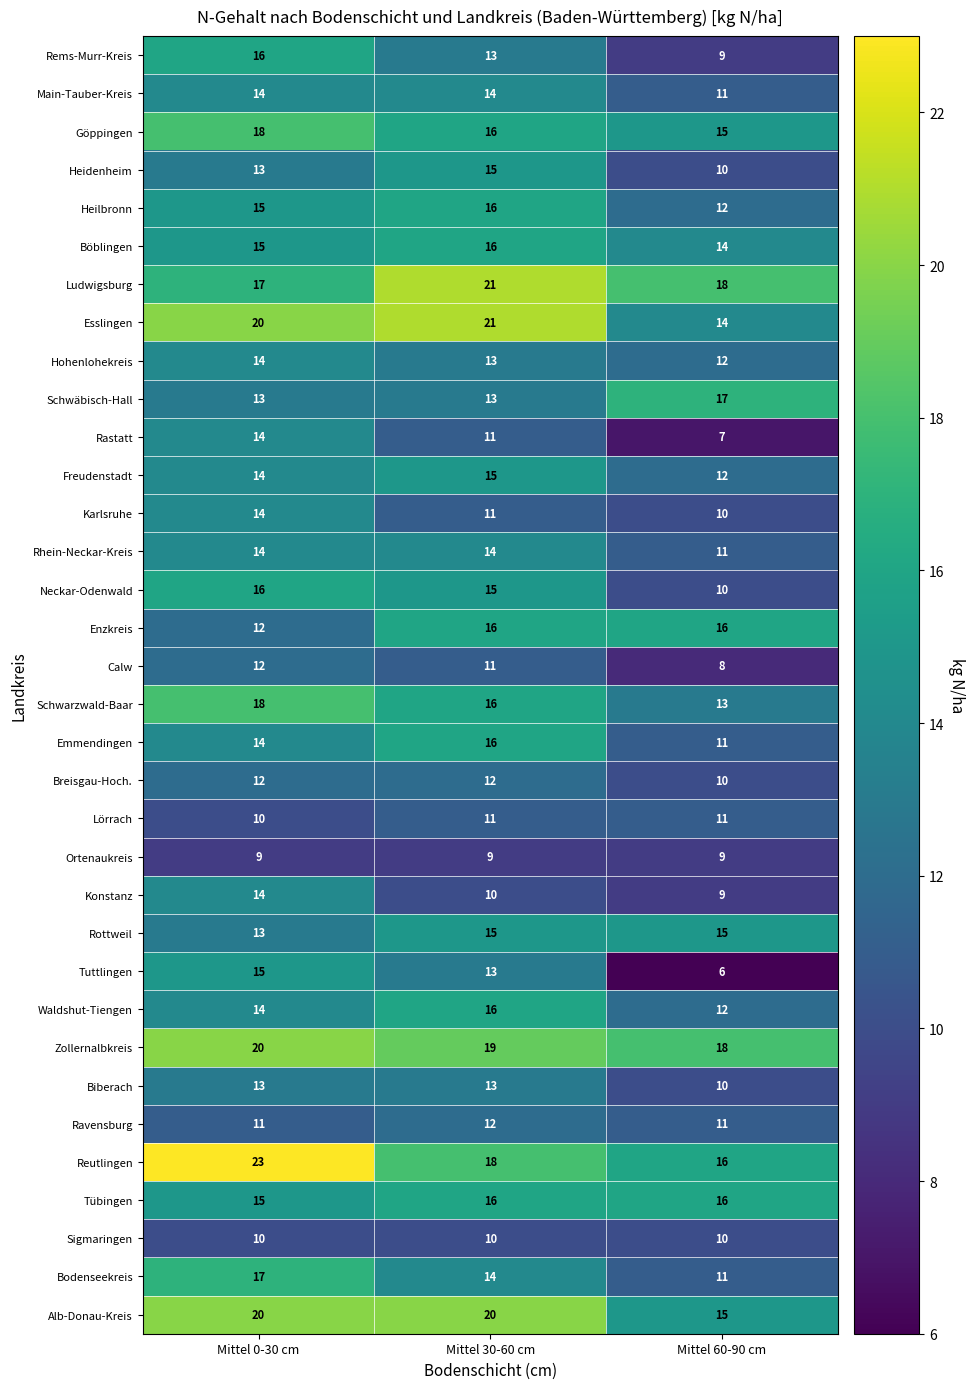

What is the sum of the Tübingen values at Mittel 60-90 cm and Mittel 30-60 cm?

32